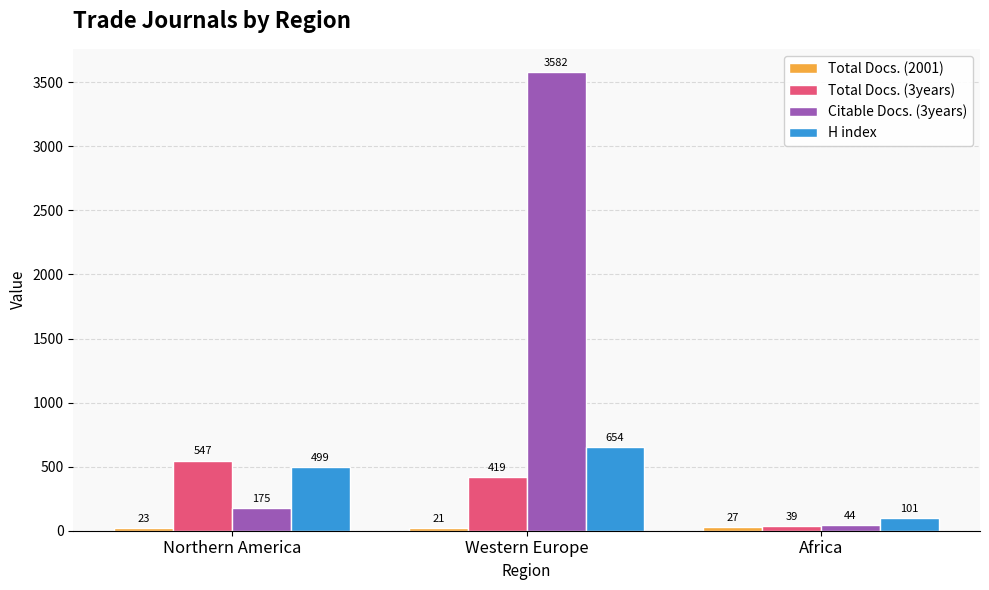

The value of Total Docs. (3years) at Western Europe is 419. True or false?

True